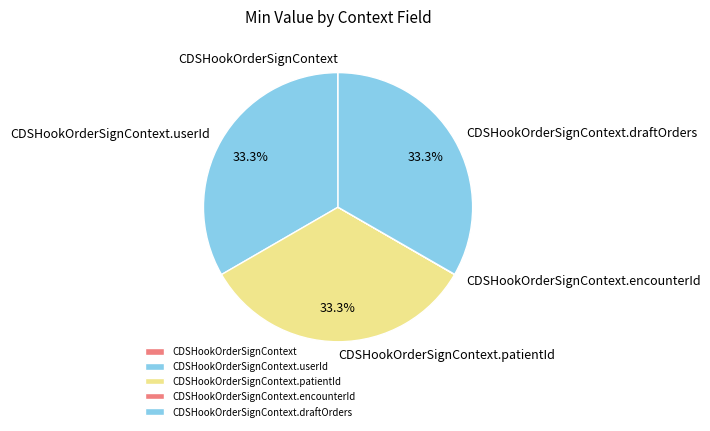

Does any single category account for the majority?

No